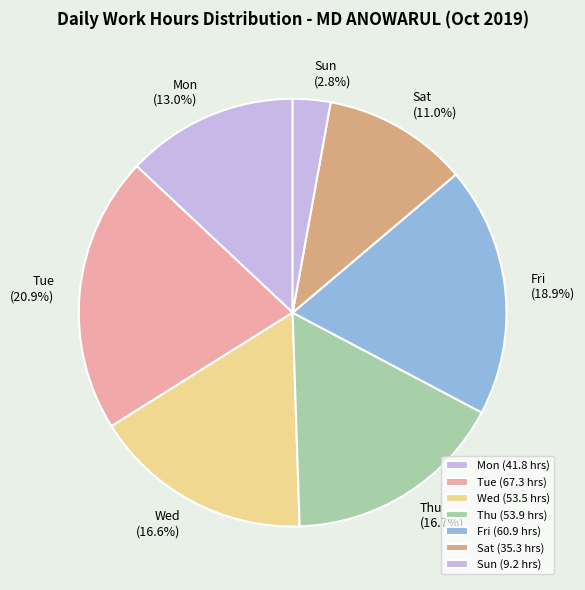

Count the number of slices in the pie.

7